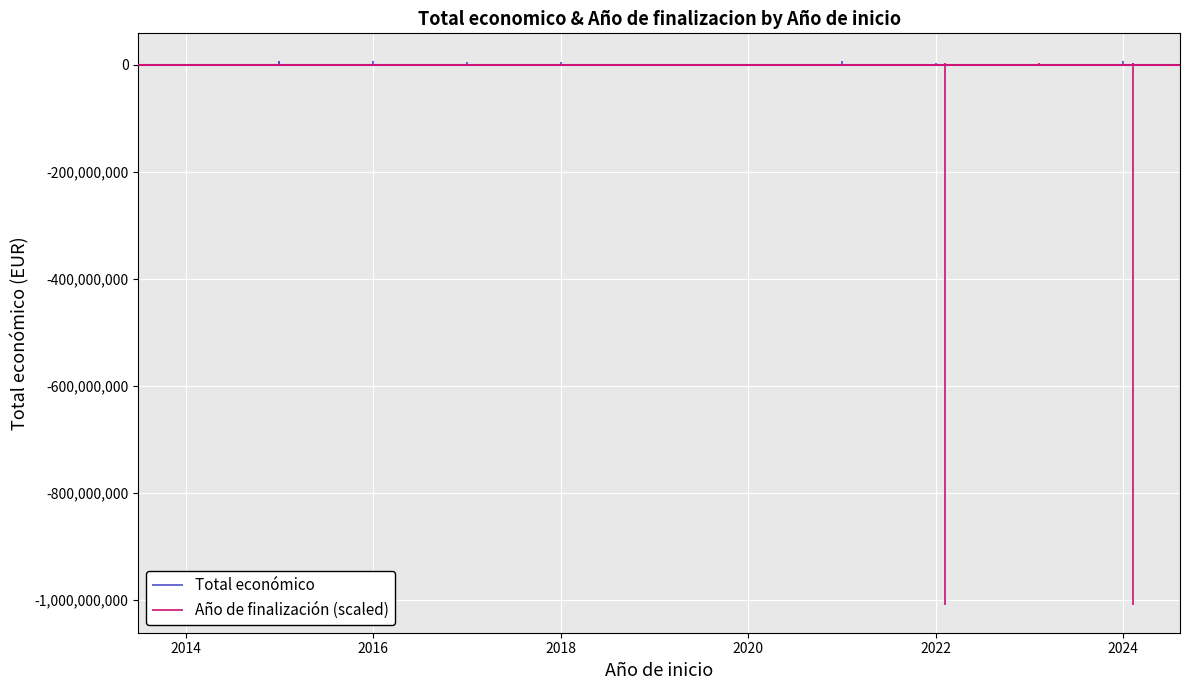

What are all the series names shown in the legend?

Total económico, Año de finalización (scaled)